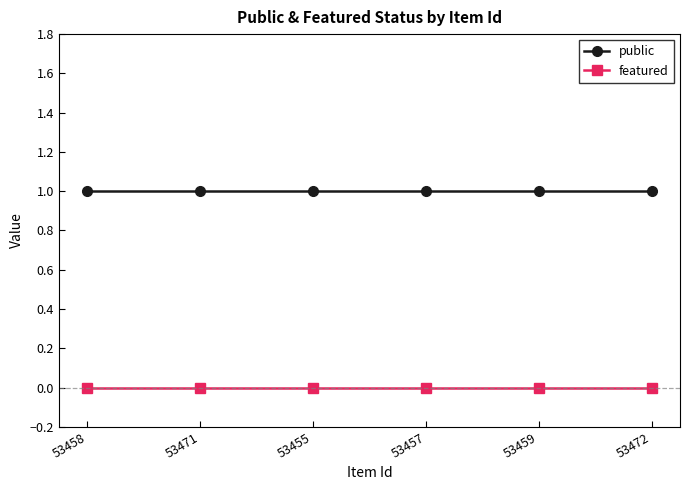

Is the value of featured at 53455 greater than the value of public at 53459?

No